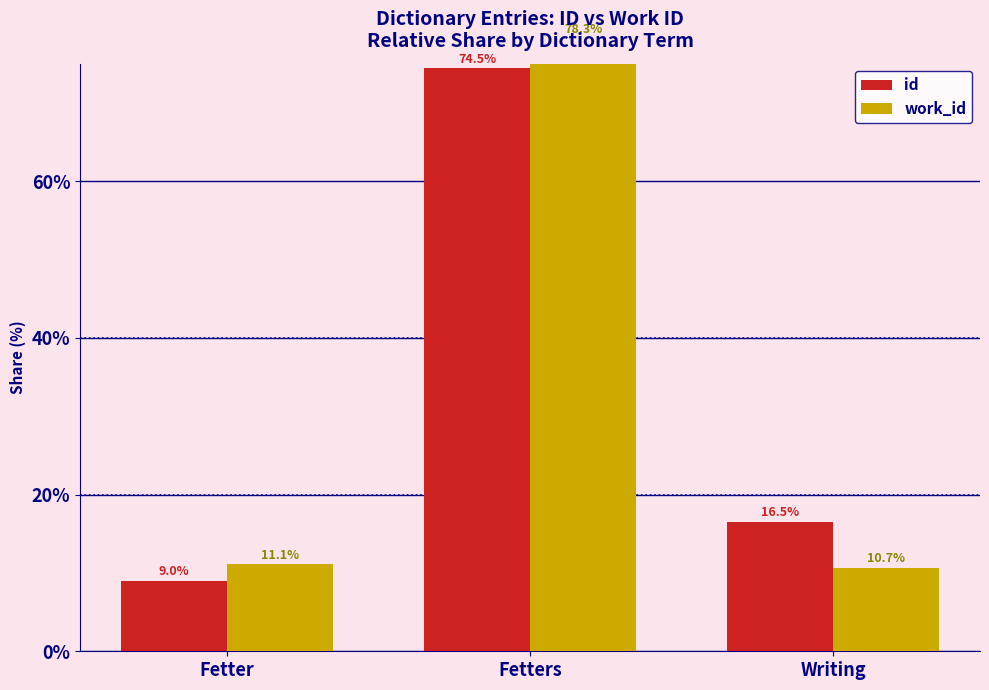

What is the label of the 1st bar from the right?

Writing